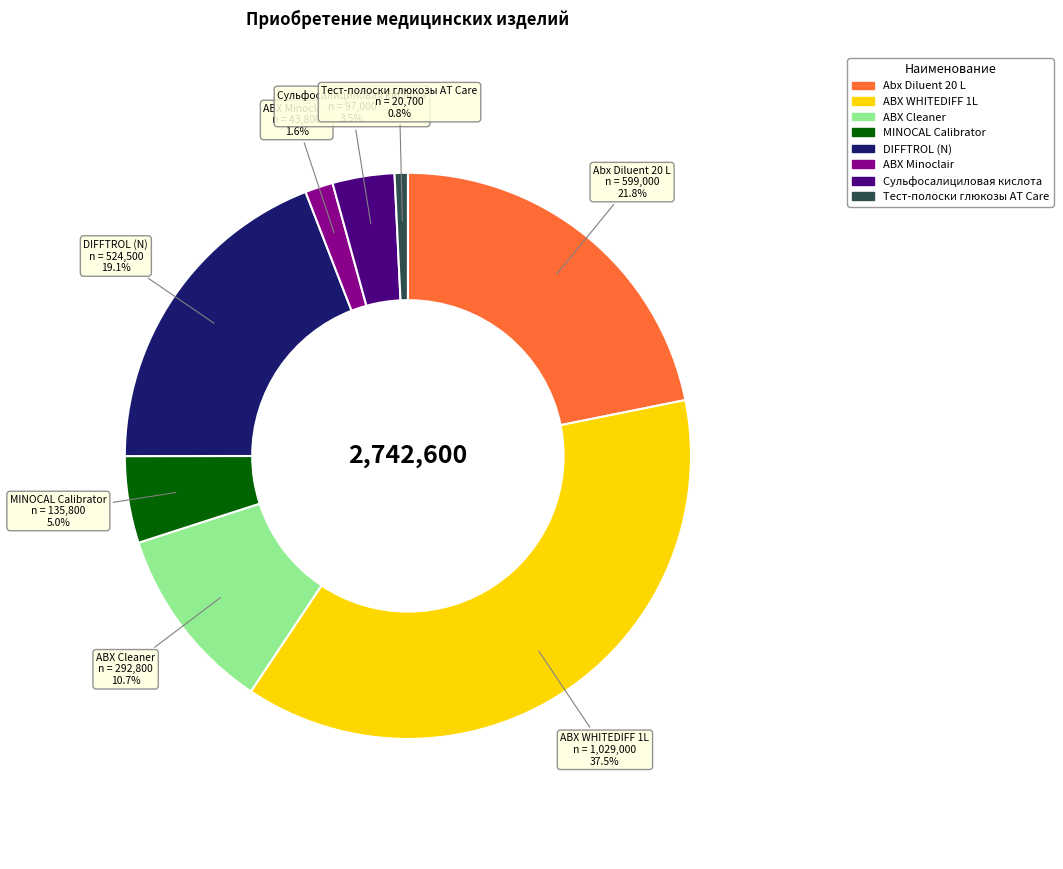

Does any single category account for the majority?

No